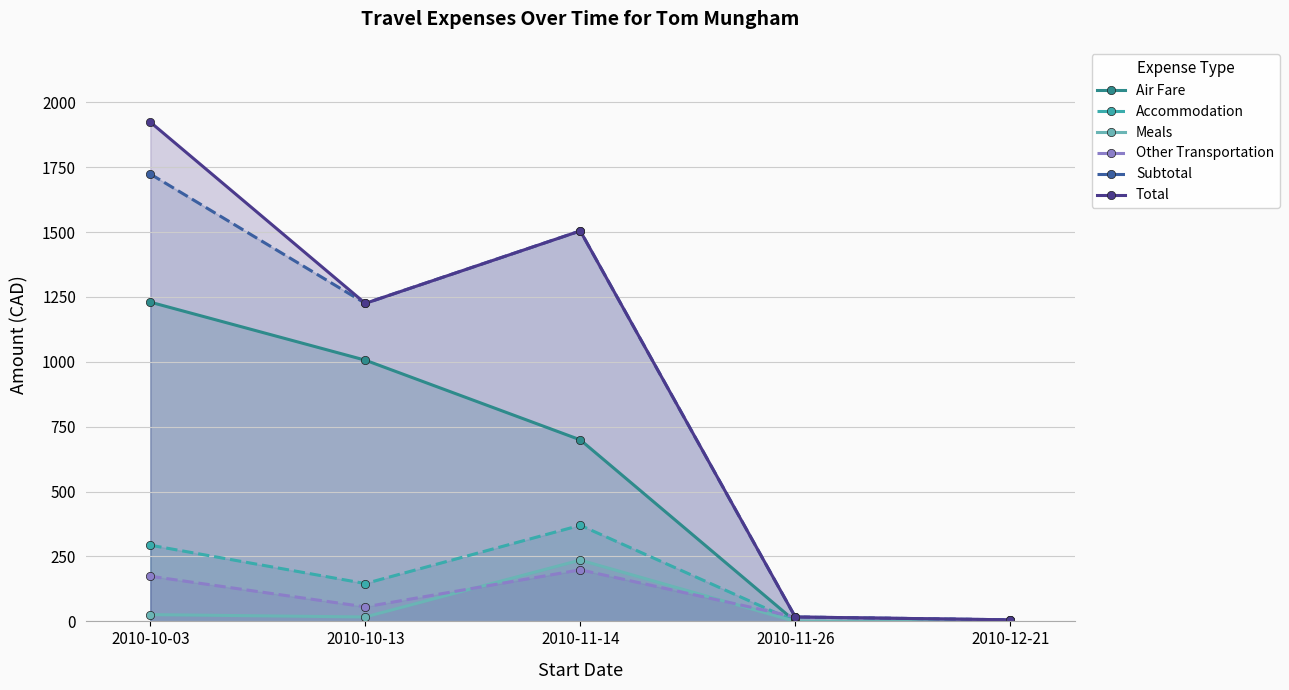

Is it true that Accommodation equals 0.0 at 2010-12-21?

True